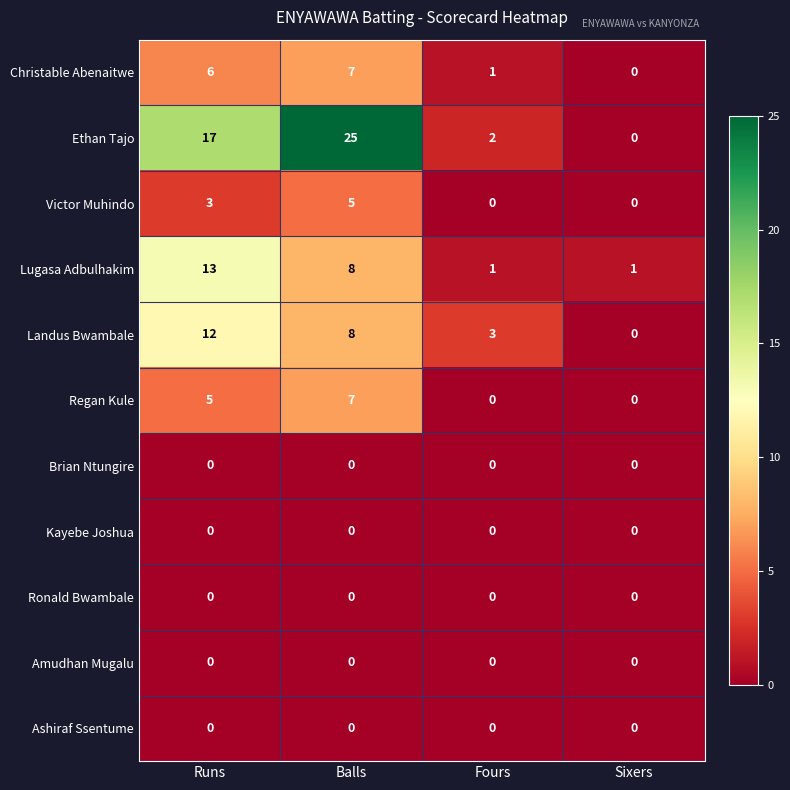

What is the difference between the highest and lowest values at Balls?

25